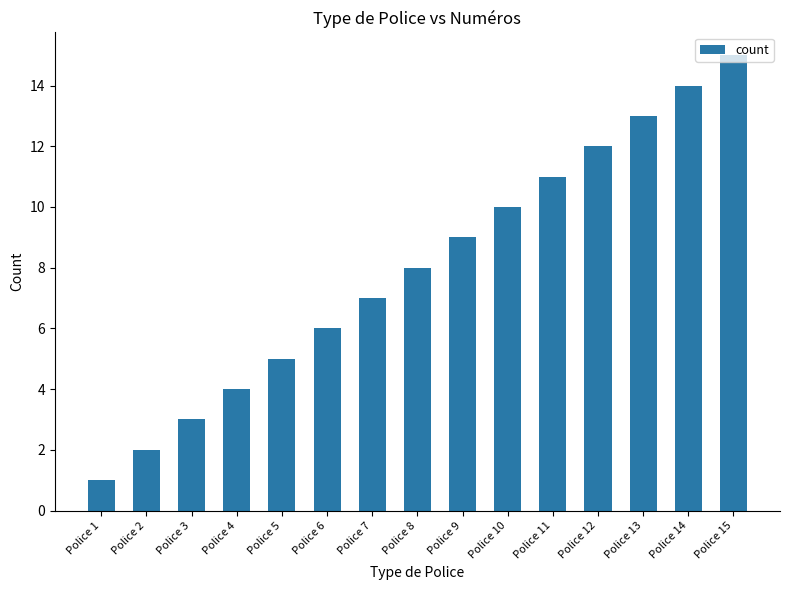

How many distinct data groups are displayed?

1